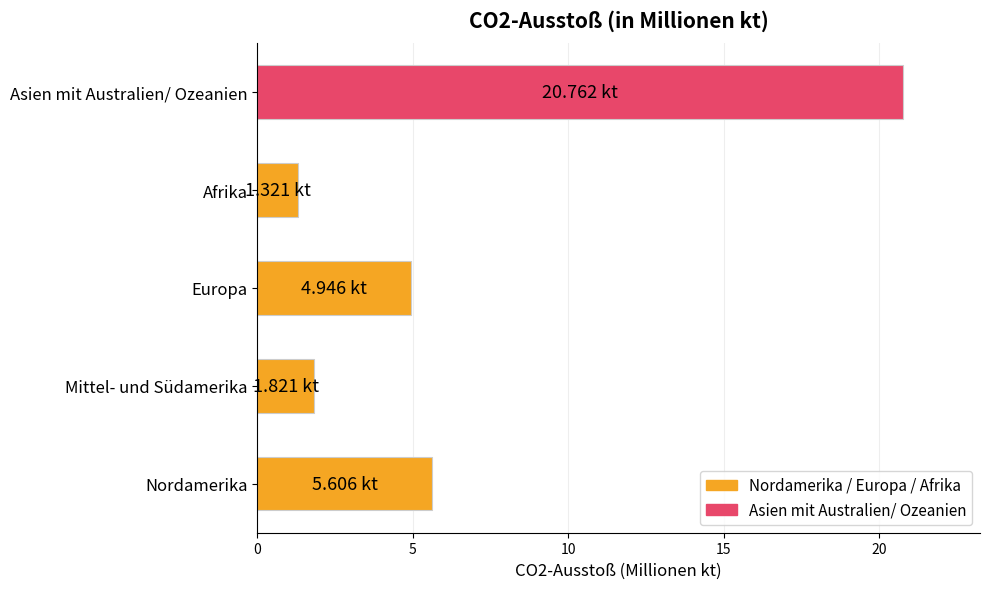

Which category has the lowest value across all series?

Afrika